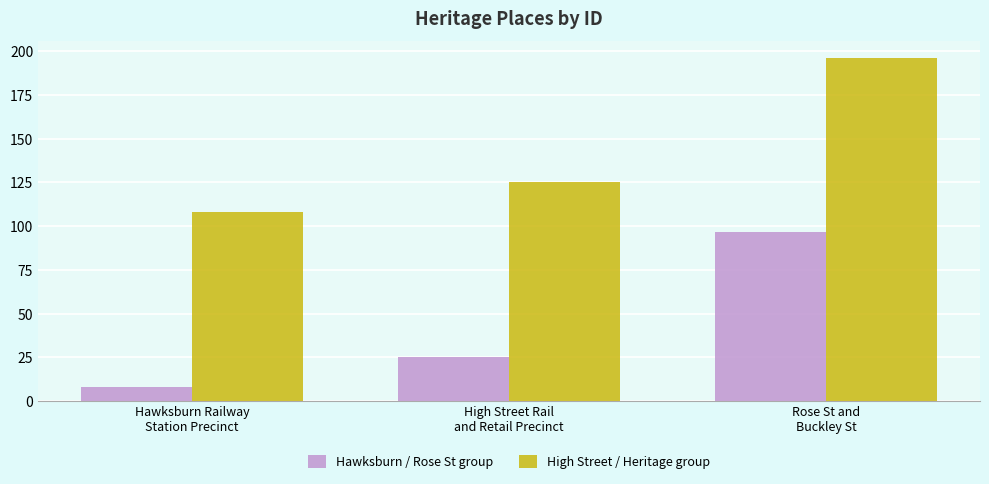

The value of High Street / Heritage group at Rose St and
Buckley St is 111.2. True or false?

False